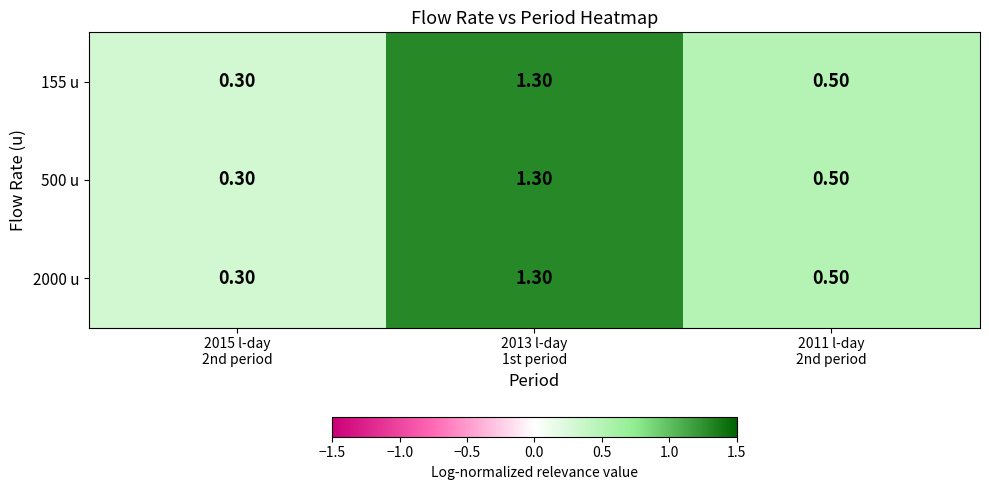

At how many categories does at least one series exceed 0?

3